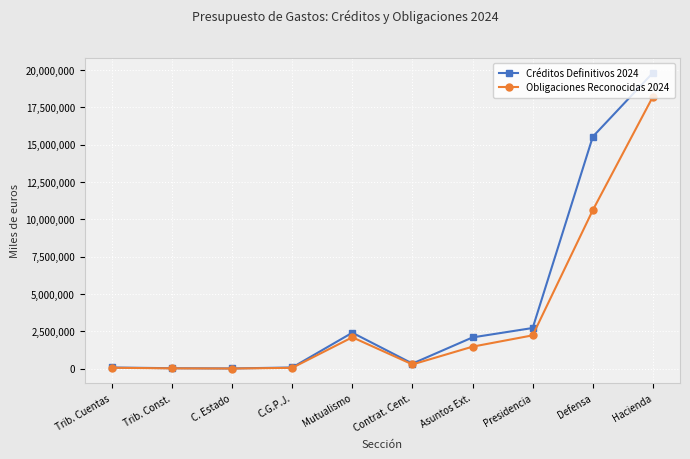

How many series are shown in this chart?

2